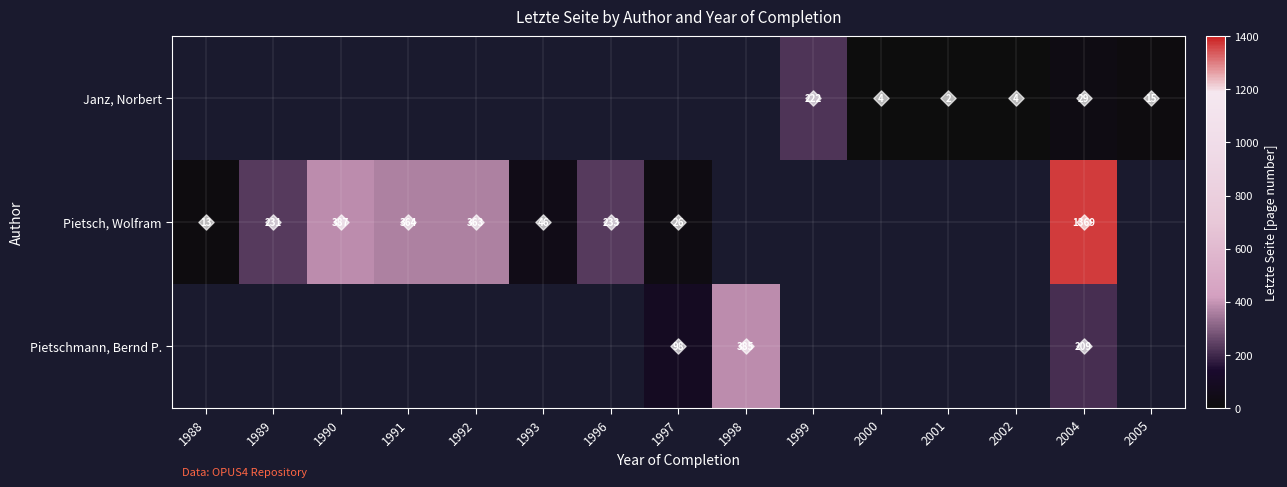

Which has a higher value, 2000 or 2002?

2000